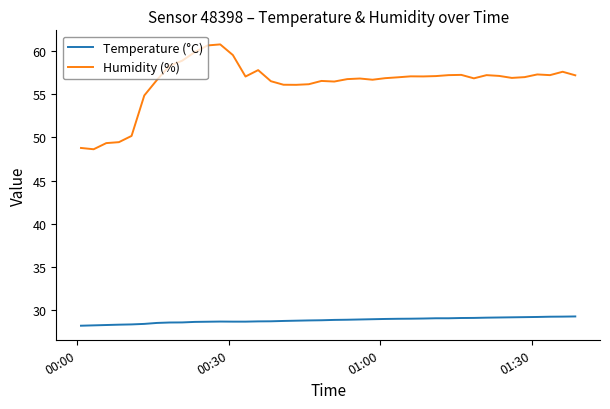

What is the difference between the maximum and minimum values in the Temperature (°C) series?

1.1